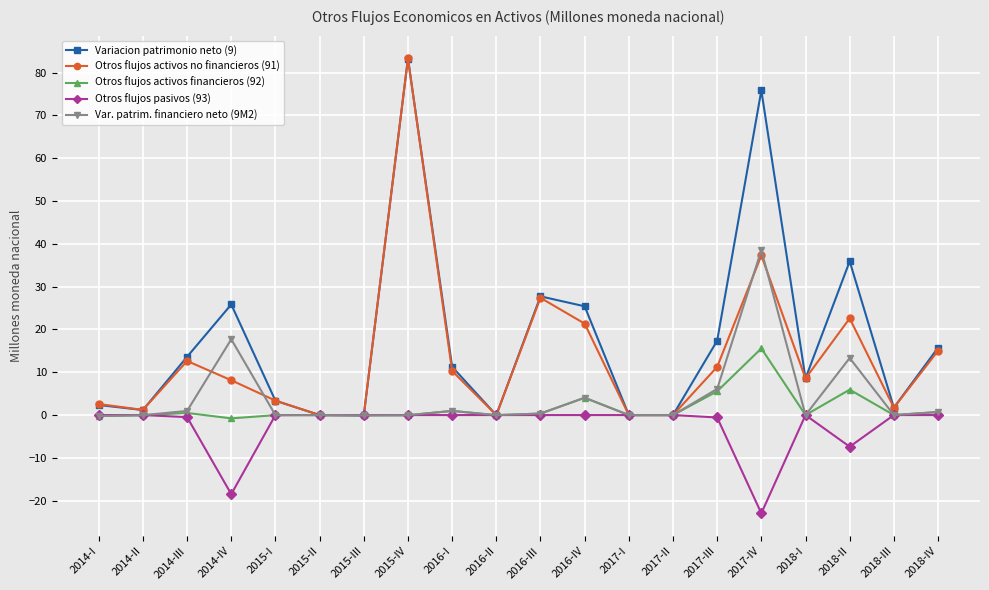

Which series changed the most between 2016-I and 2018-II?

Variacion patrimonio neto (9)